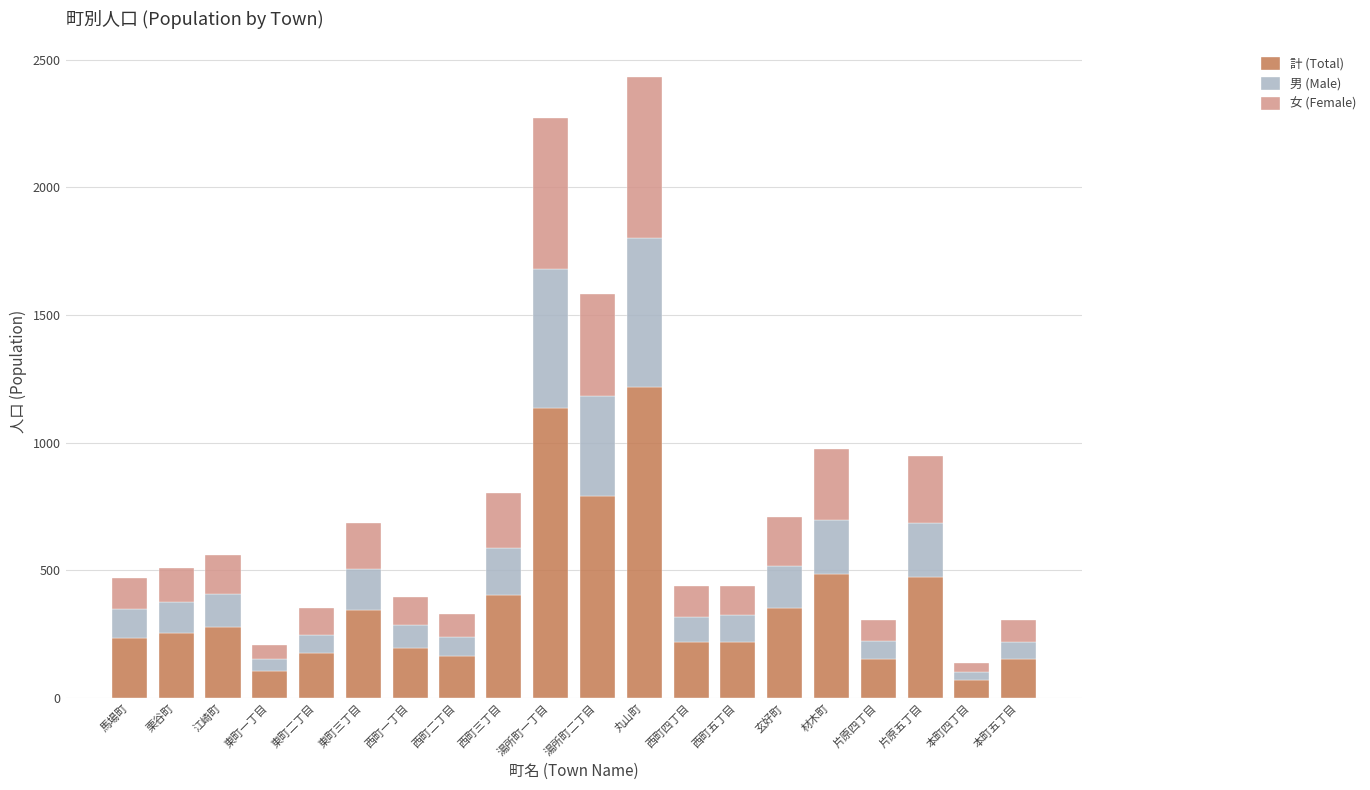

What is the minimum value for 計 (Total)?

69